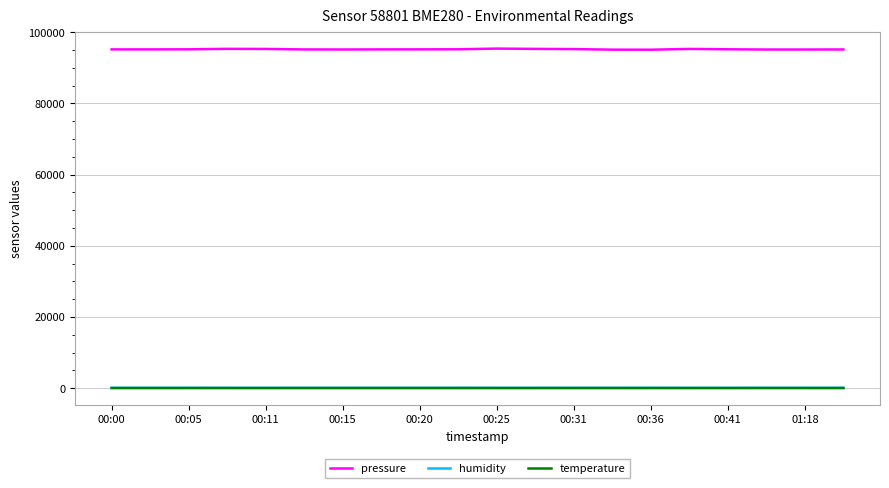

Which series has the largest total across all categories?

pressure